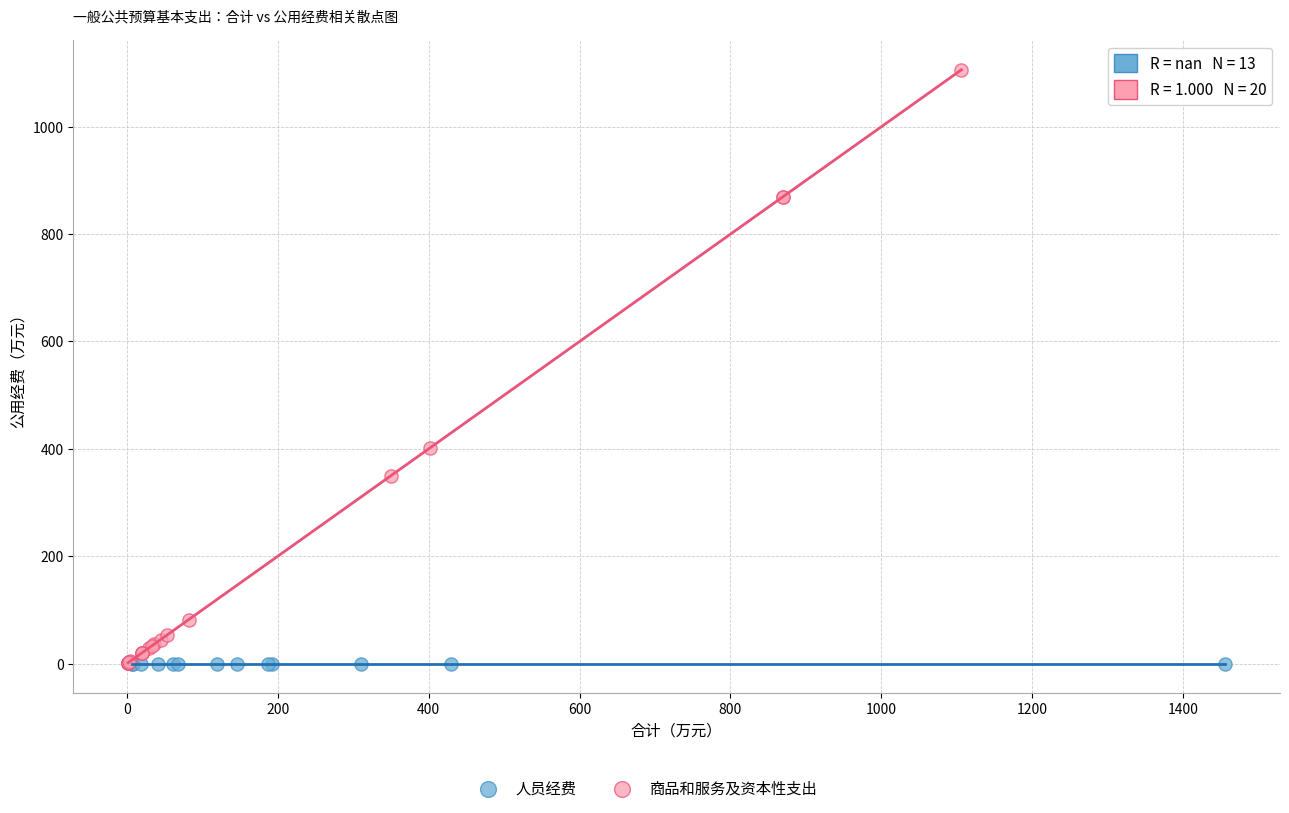

Which series reaches the maximum Y coordinate?

商品和服务及资本性支出